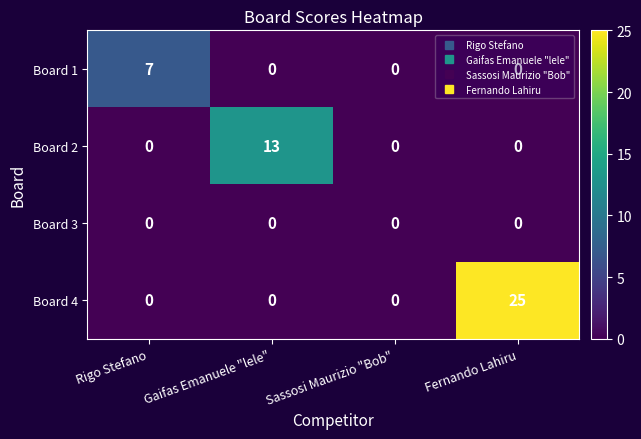

What is the average value of the Board 4 series?

6